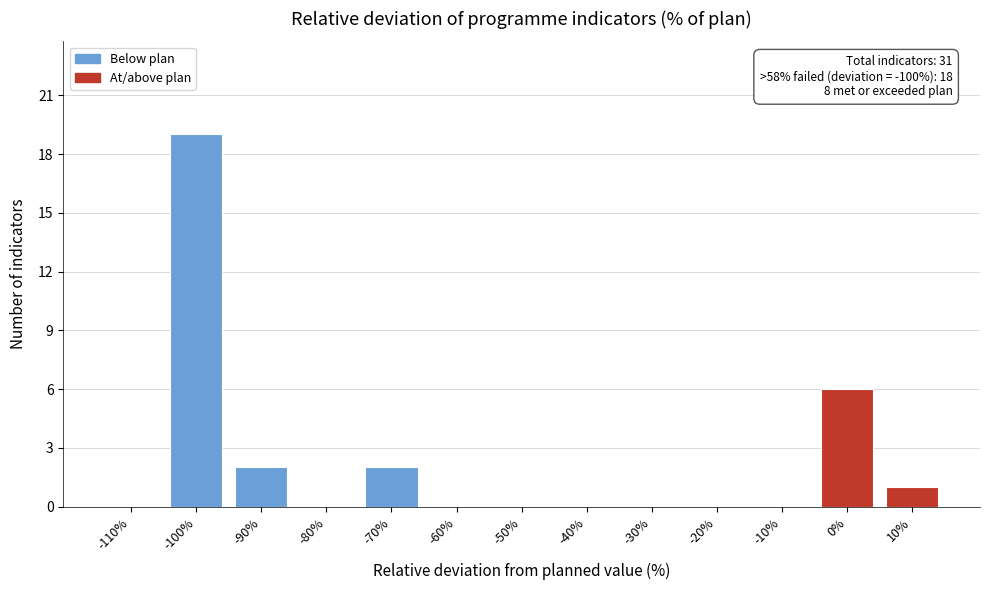

Reading left to right, list all the values displayed in this chart.

-110%=0	-100%=19	-90%=2	-80%=0	-70%=2	-60%=0	-50%=0	-40%=0	-30%=0	-20%=0	-10%=0	0%=6	10%=1